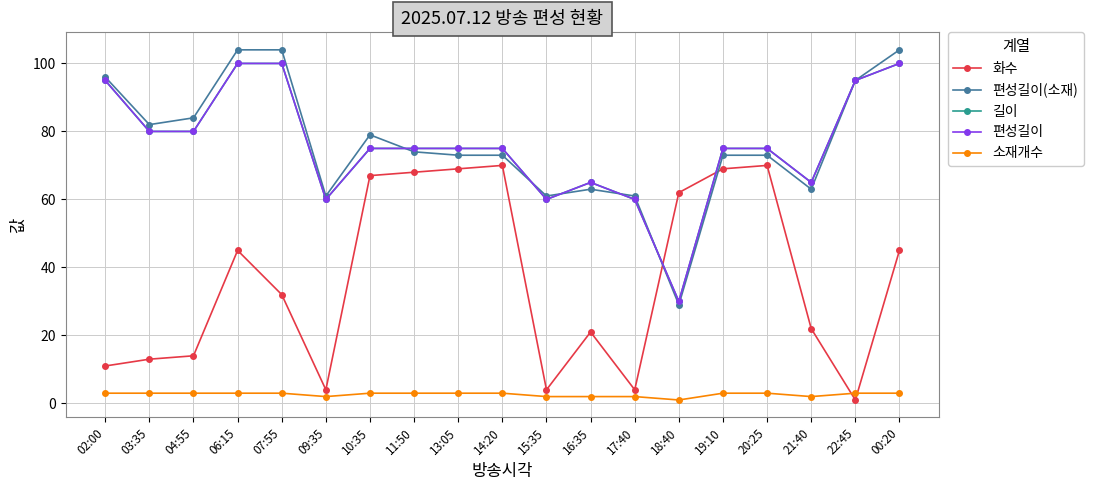

What is the total value across all series at 09:35?

187